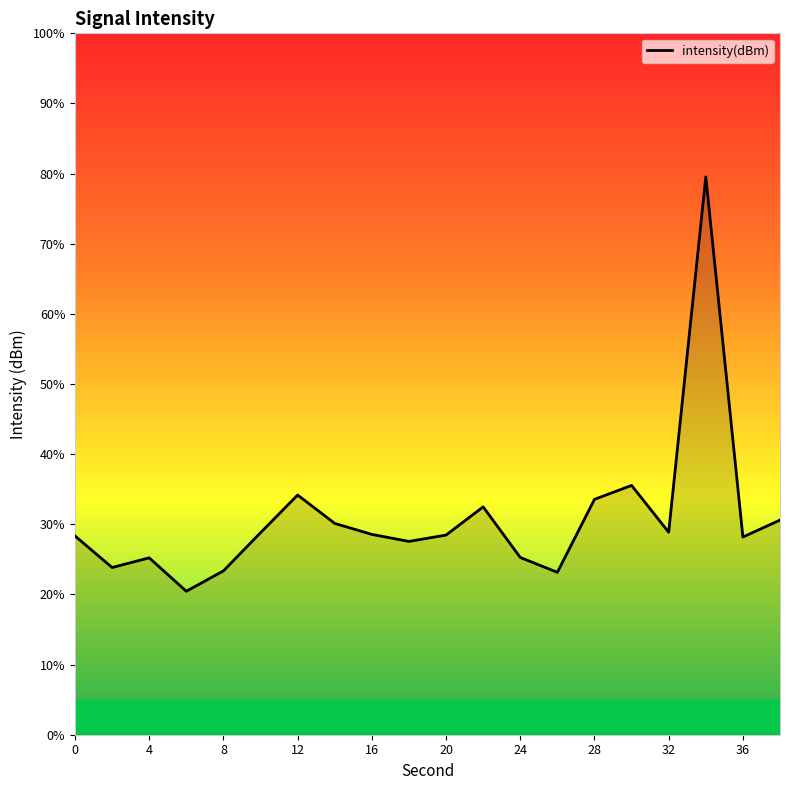

What is the minimum value shown in the chart?

20.5